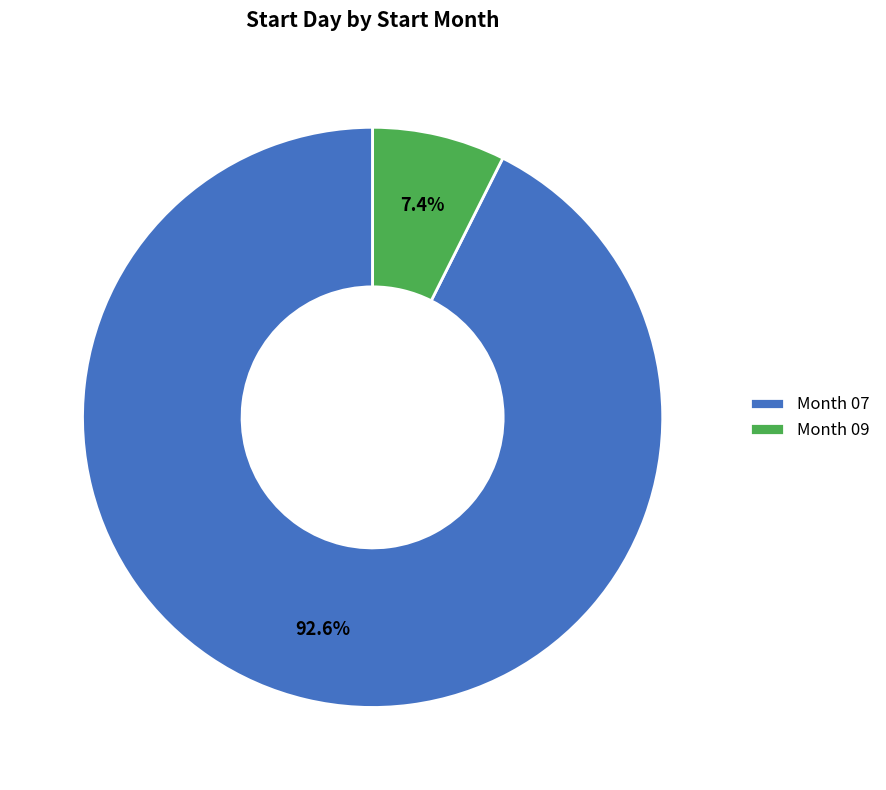

What is the smallest slice in the pie chart?

Month 09